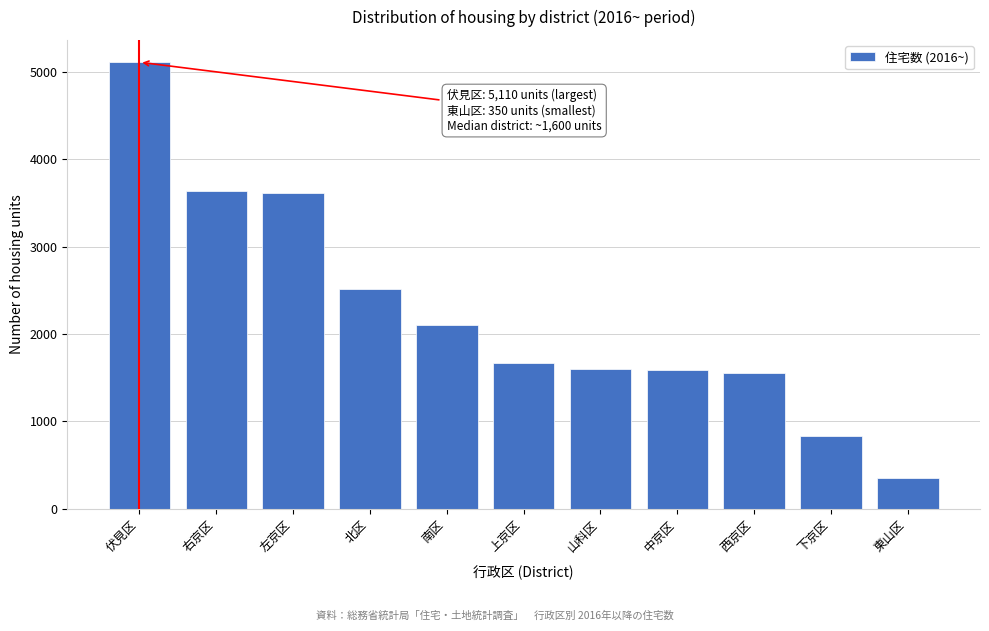

What is the label of the 8th bar from the left?

中京区